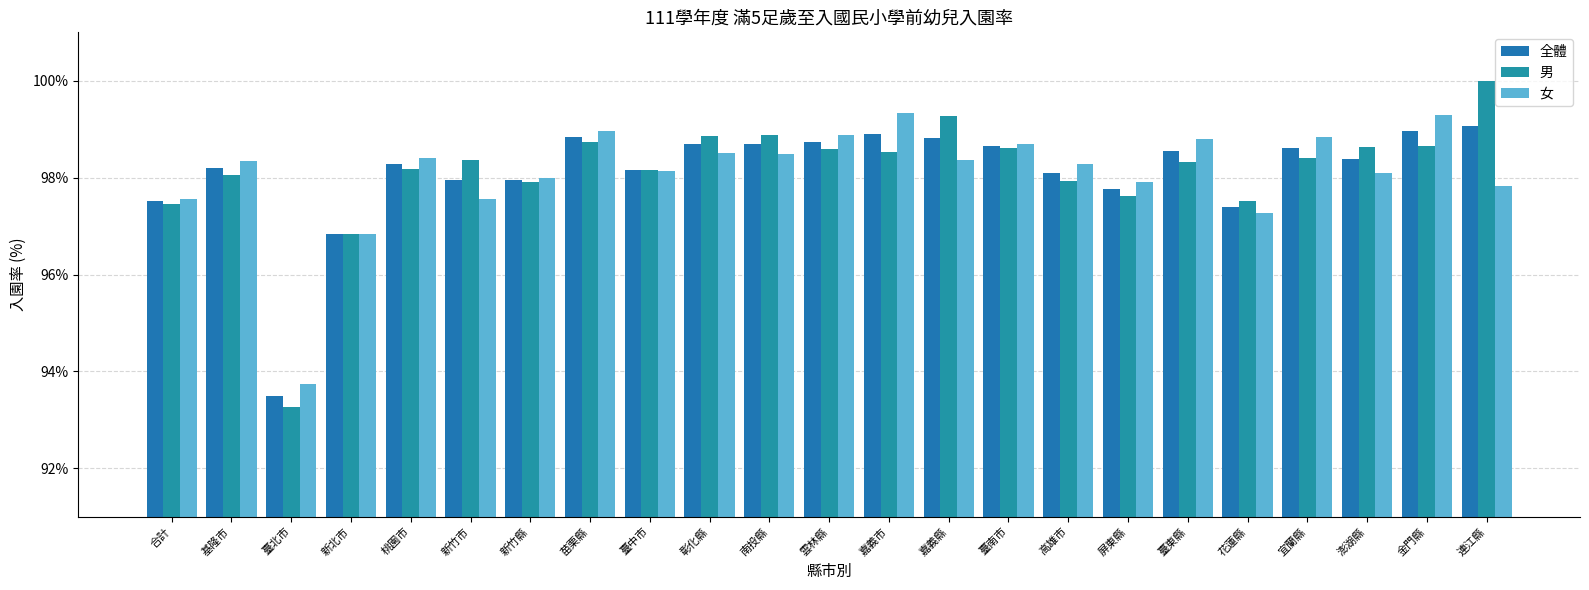

Reading left to right, list all the values displayed in this chart.

全體: 合計=97.5	基隆市=98.2	臺北市=93.5	新北市=96.8	桃園市=98.3	新竹市=98.0	新竹縣=97.9	苗栗縣=98.8	臺中市=98.1	彰化縣=98.7	南投縣=98.7	雲林縣=98.7	嘉義市=98.9	嘉義縣=98.8	臺南市=98.6	高雄市=98.1	屏東縣=97.8	臺東縣=98.6	花蓮縣=97.4	宜蘭縣=98.6	澎湖縣=98.4	金門縣=99.0	連江縣=99.1
男: 合計=97.5	基隆市=98.1	臺北市=93.3	新北市=96.8	桃園市=98.2	新竹市=98.4	新竹縣=97.9	苗栗縣=98.7	臺中市=98.2	彰化縣=98.9	南投縣=98.9	雲林縣=98.6	嘉義市=98.5	嘉義縣=99.3	臺南市=98.6	高雄市=97.9	屏東縣=97.6	臺東縣=98.3	花蓮縣=97.5	宜蘭縣=98.4	澎湖縣=98.6	金門縣=98.7	連江縣=100.0
女: 合計=97.6	基隆市=98.3	臺北市=93.7	新北市=96.8	桃園市=98.4	新竹市=97.6	新竹縣=98.0	苗栗縣=99.0	臺中市=98.1	彰化縣=98.5	南投縣=98.5	雲林縣=98.9	嘉義市=99.3	嘉義縣=98.4	臺南市=98.7	高雄市=98.3	屏東縣=97.9	臺東縣=98.8	花蓮縣=97.3	宜蘭縣=98.8	澎湖縣=98.1	金門縣=99.3	連江縣=97.8